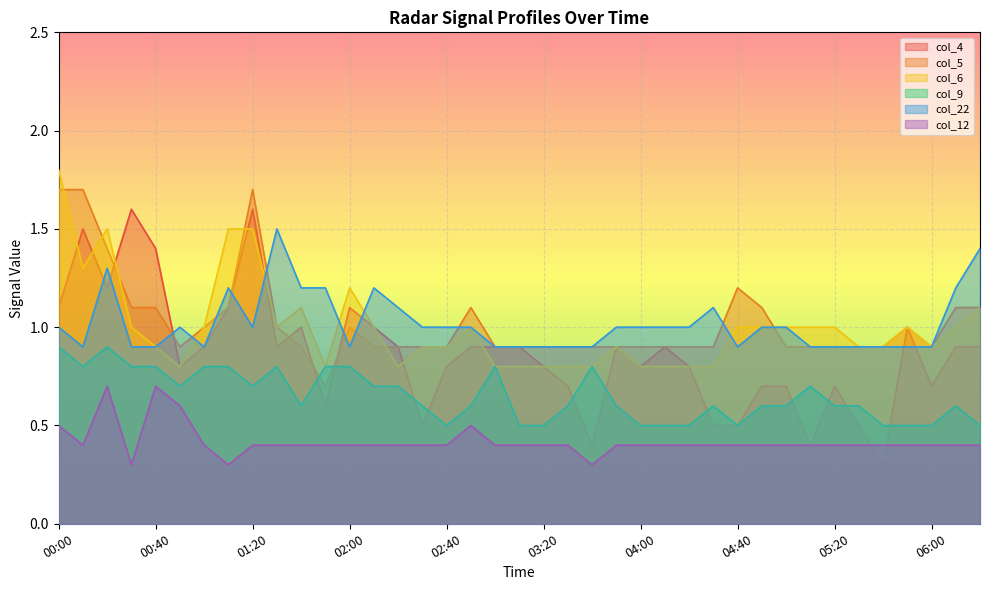

Rank the series at 00:10 from highest to lowest value.

col_5, col_4, col_6, col_22, col_9, col_12